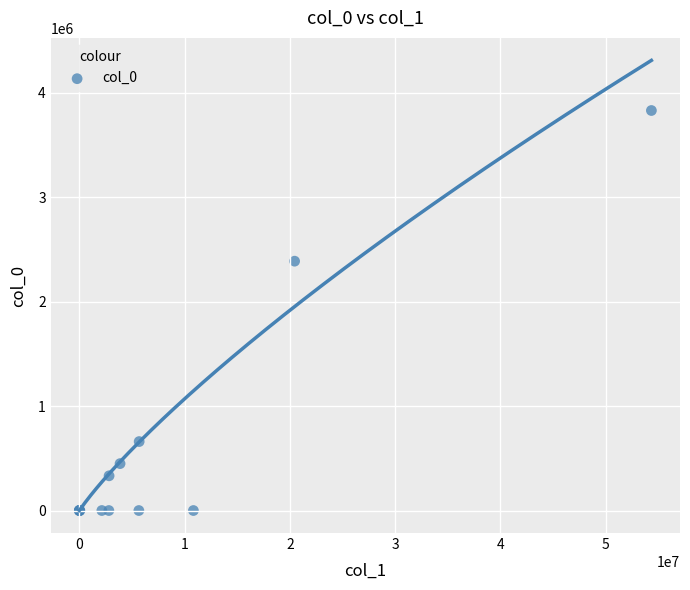

What Y value in the scatter plot is closest to 1915379?

2387814